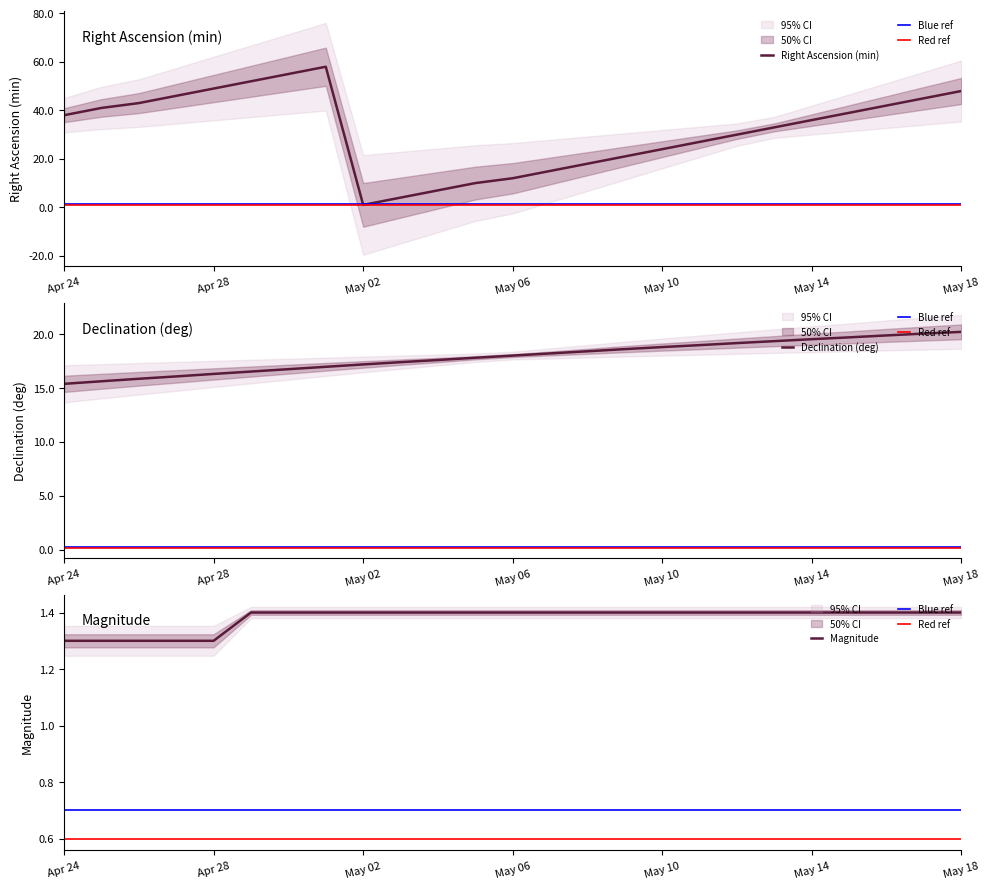

The value of Magnitude at Apr 25 is 2.2. True or false?

False